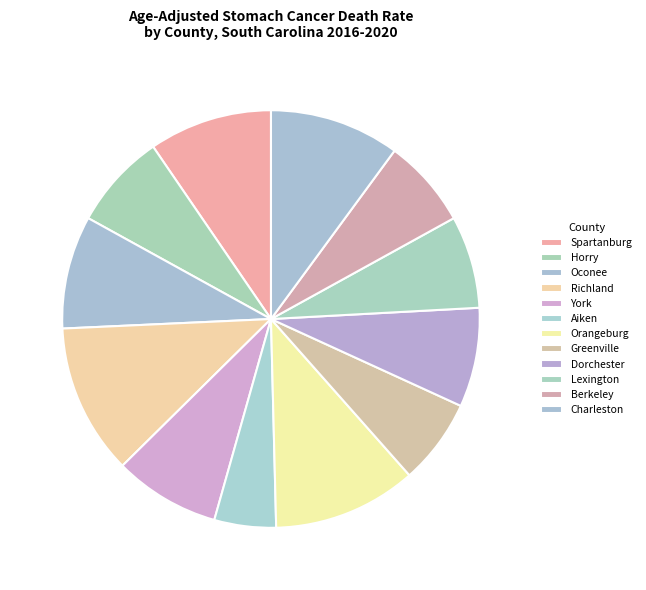

How many segments does this pie chart have?

12